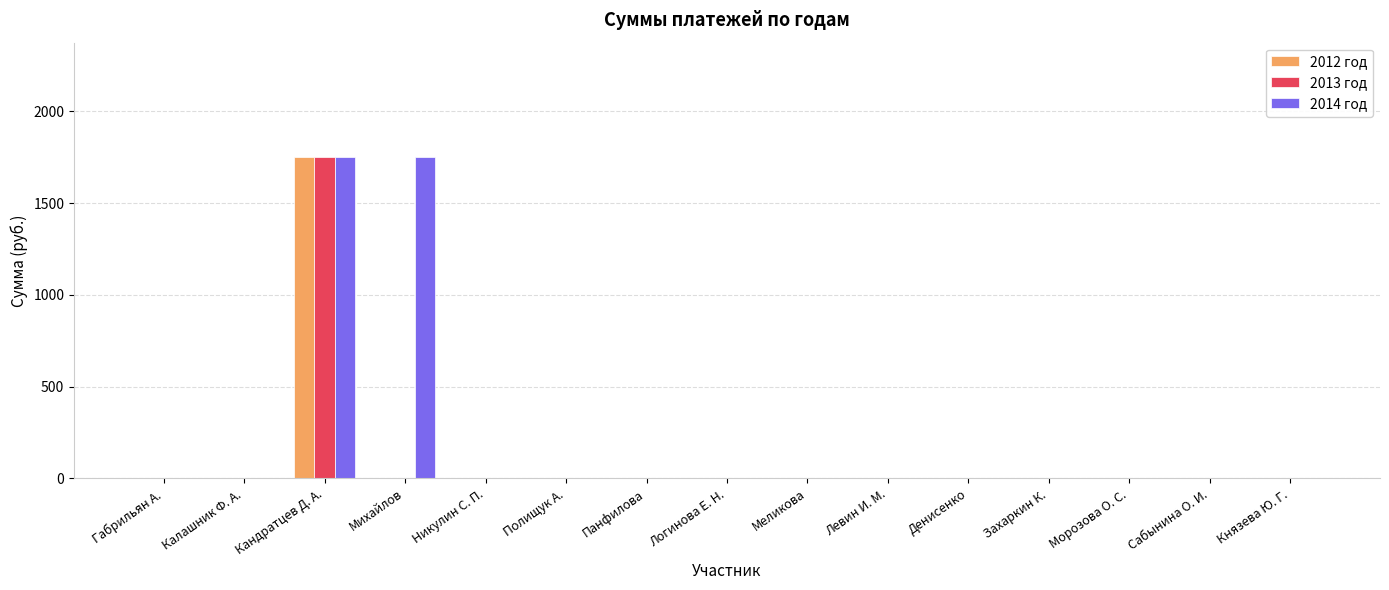

What is the greatest value displayed?

1750